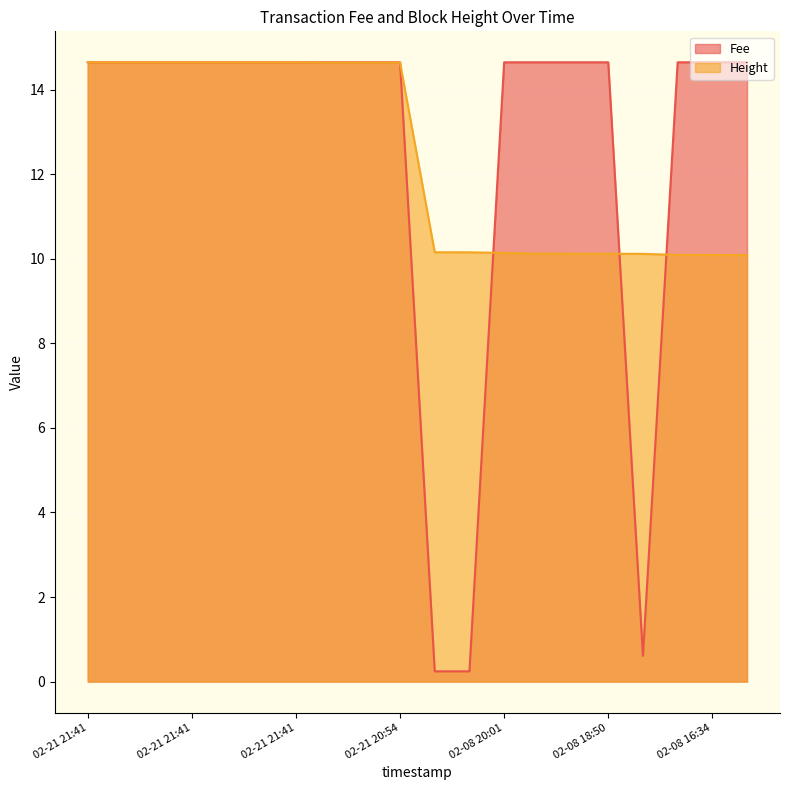

What is the label of the 13th point from the right?

2019-02-21 20:55:20